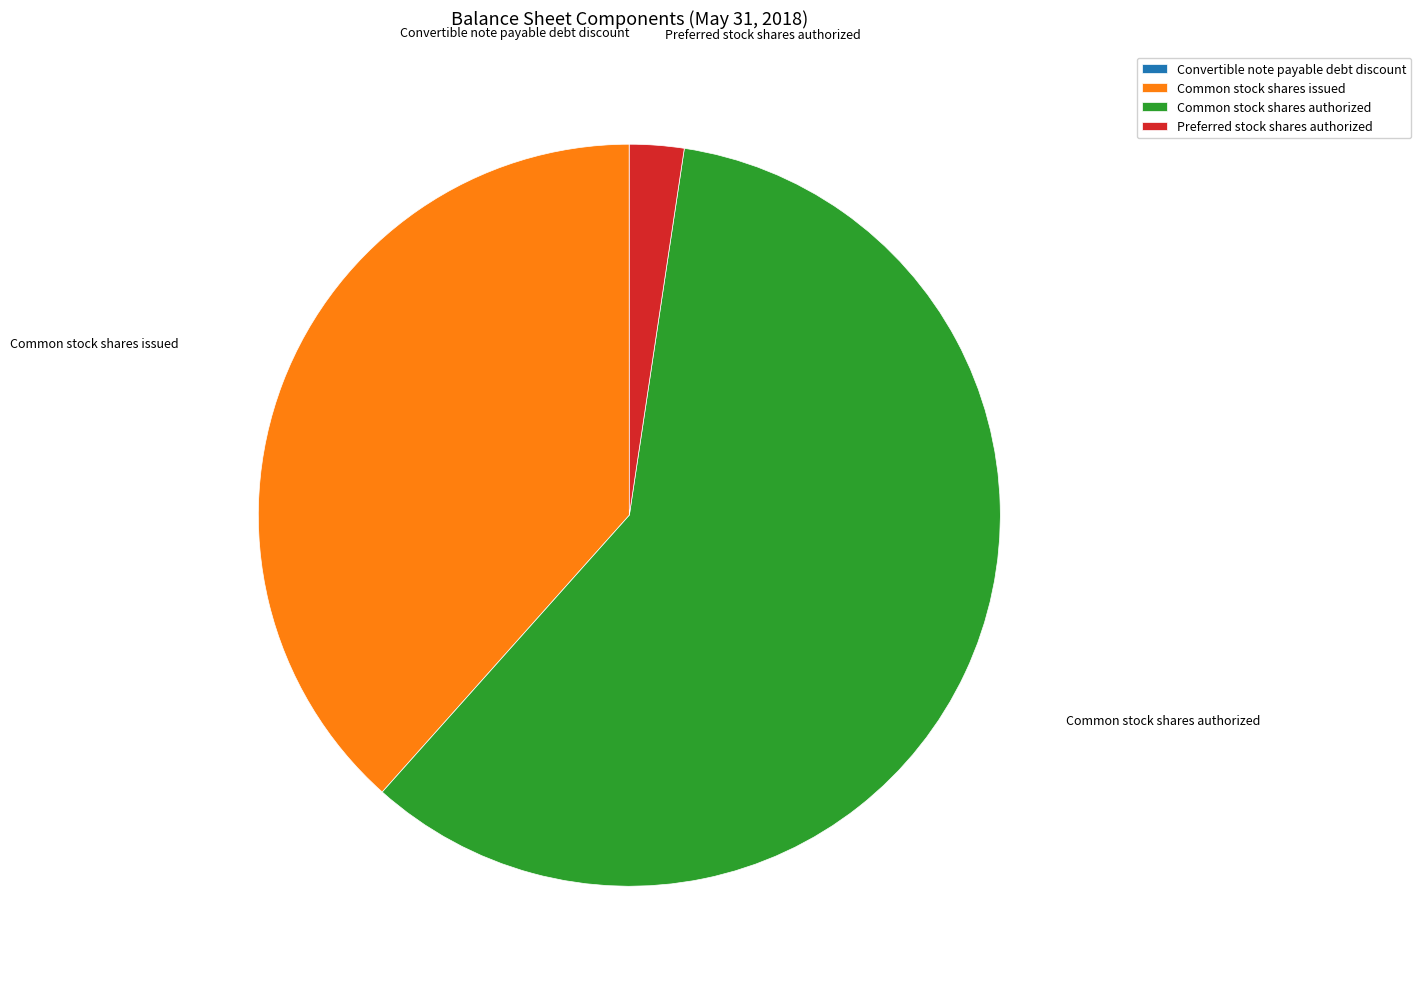

Is it true that Common stock shares authorized is 59% of the pie?

True